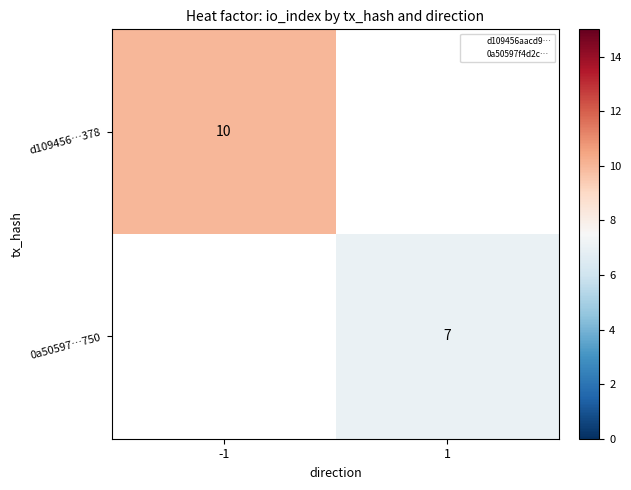

The value of d109456…378 at -1 is 6. True or false?

False